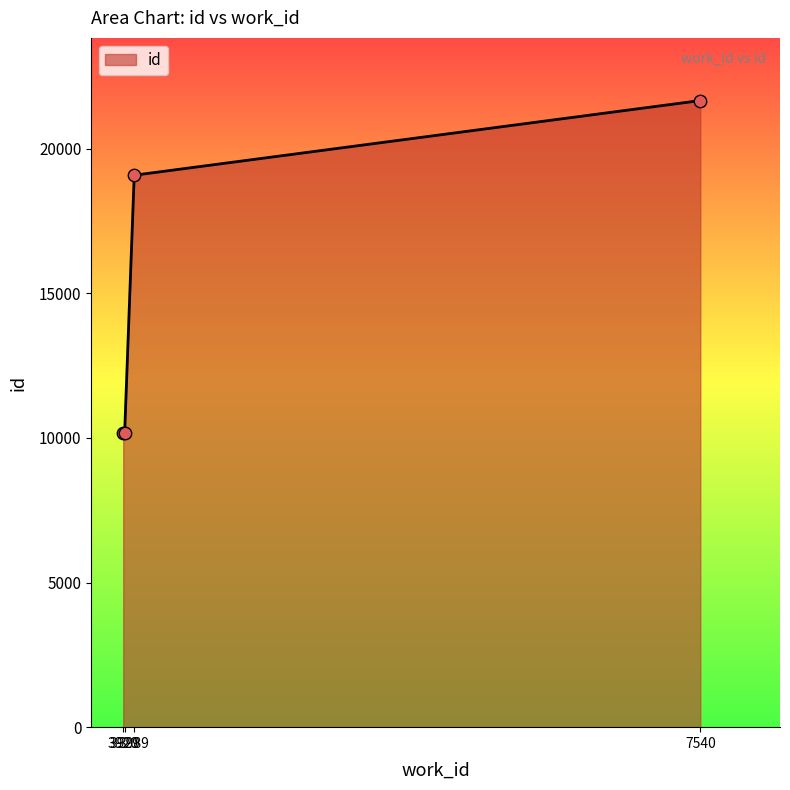

Which has a higher value, 3920 or 3989?

3989